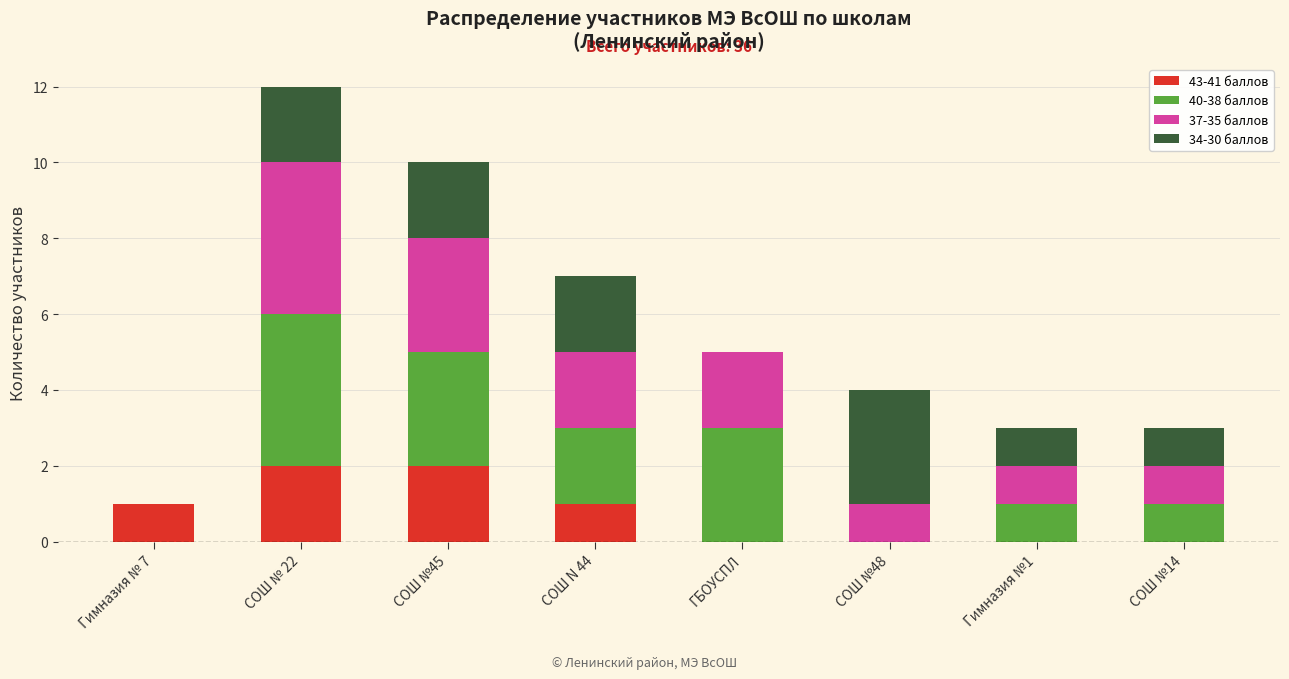

What is the total value across all series at СОШ №48?

4